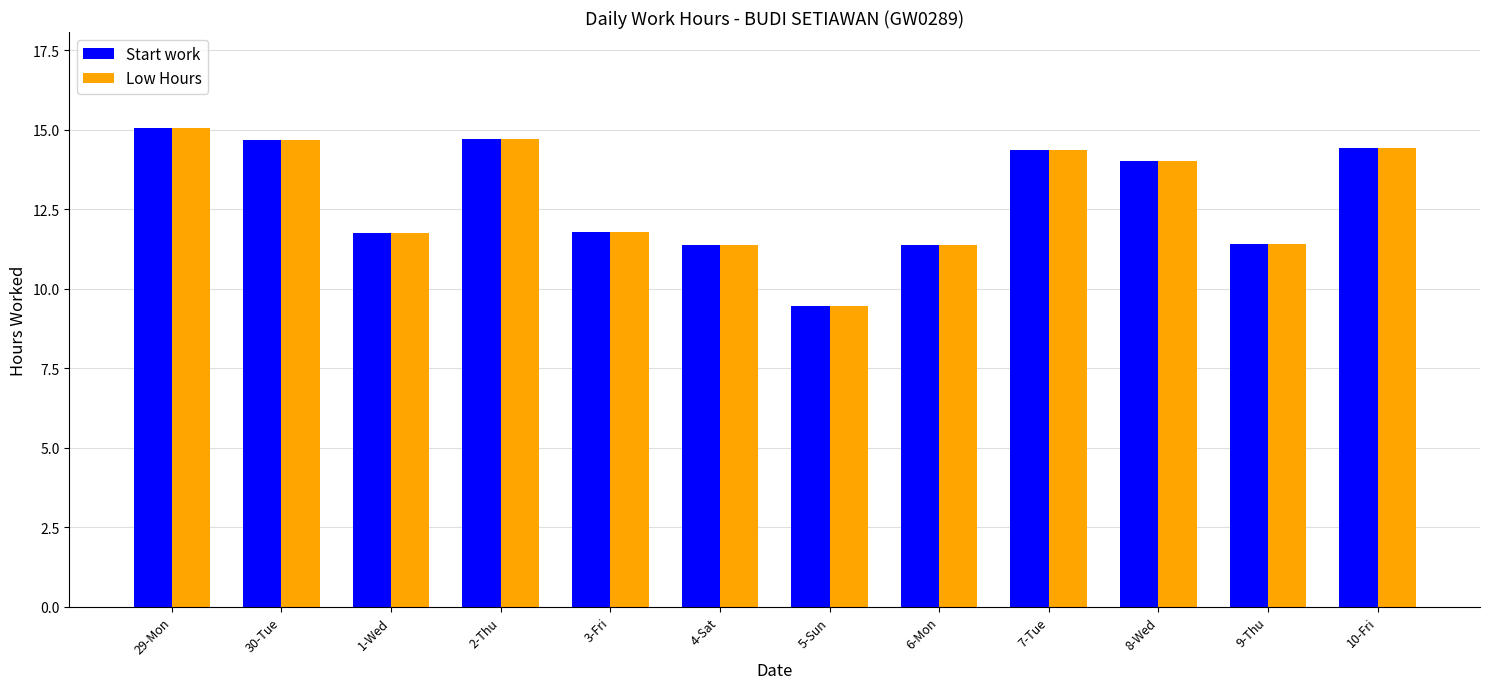

True or false: Start work has a value of 11.4 at 9-Thu.

True